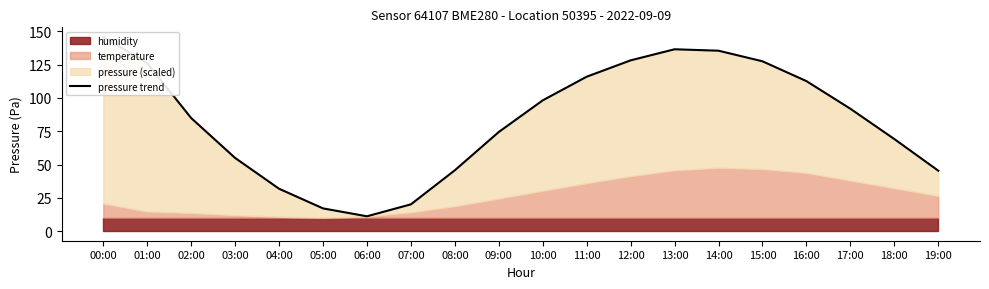

Rank the categories by value from highest to lowest.

00:00, 13:00, 14:00, 12:00, 15:00, 01:00, 11:00, 16:00, 10:00, 17:00, 02:00, 09:00, 18:00, 03:00, 08:00, 19:00, 04:00, 07:00, 05:00, 06:00